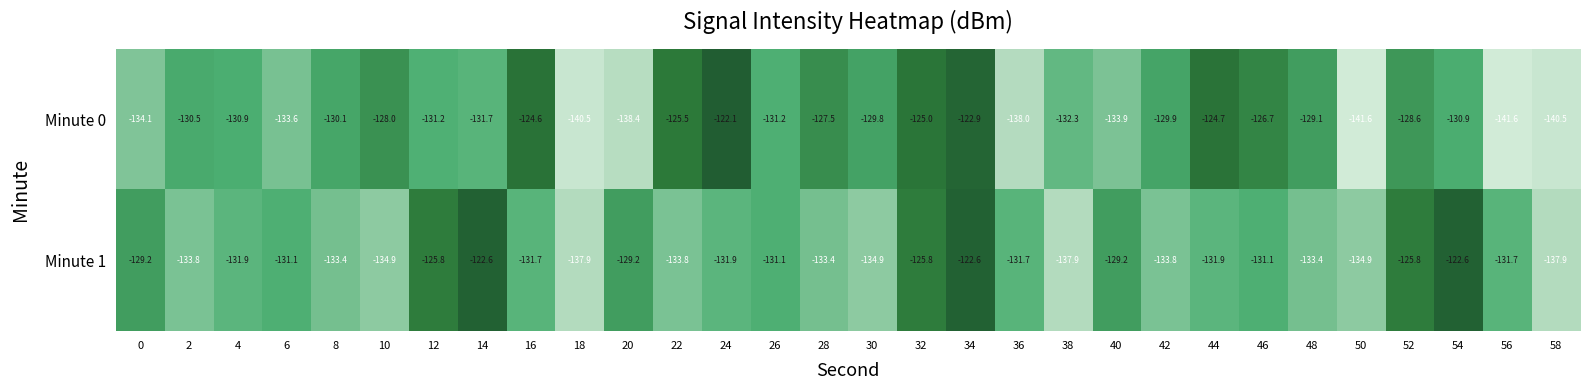

The Minute 0 series shows -51.9 at 4. True or false?

False